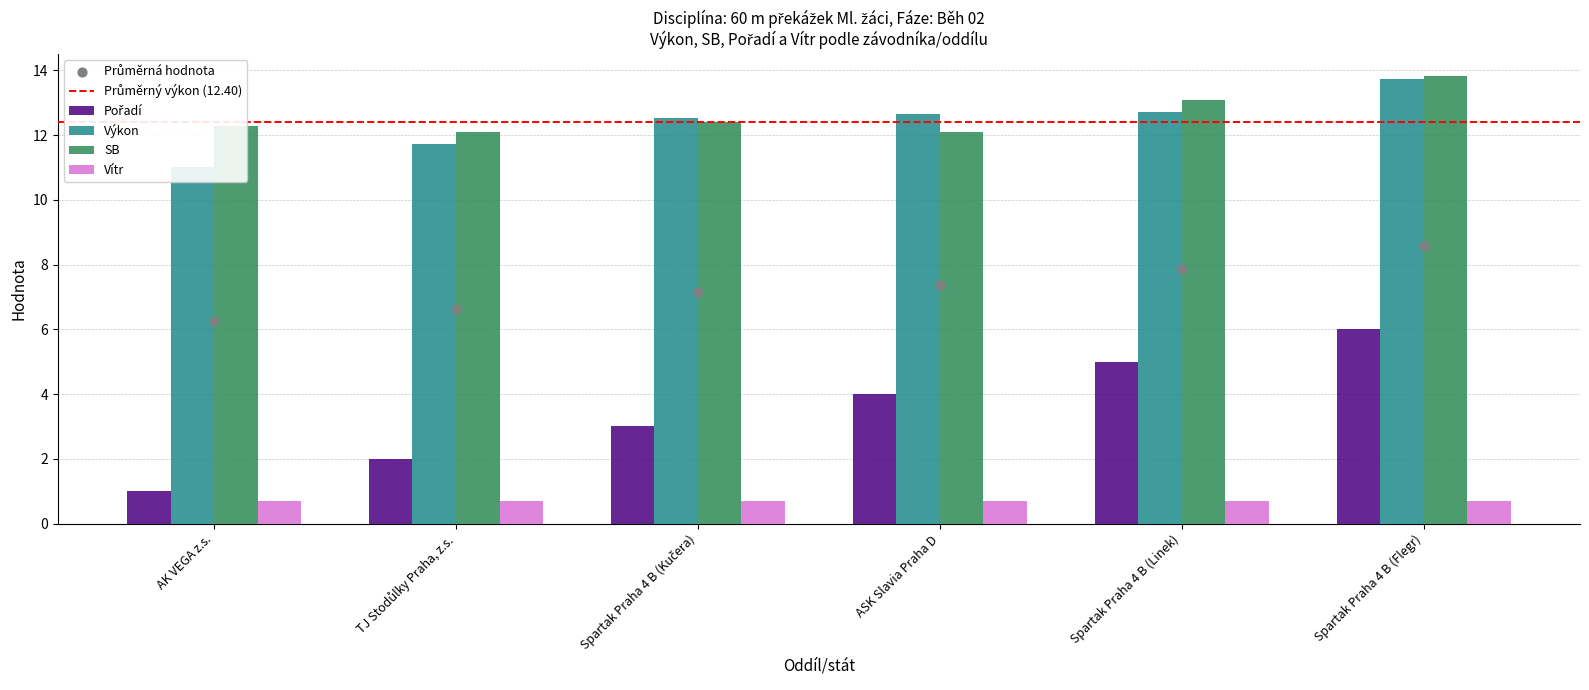

Is the value of Výkon at Spartak Praha 4 B (Kučera) greater than the value of Pořadí at TJ Stodůlky Praha, z.s.?

Yes